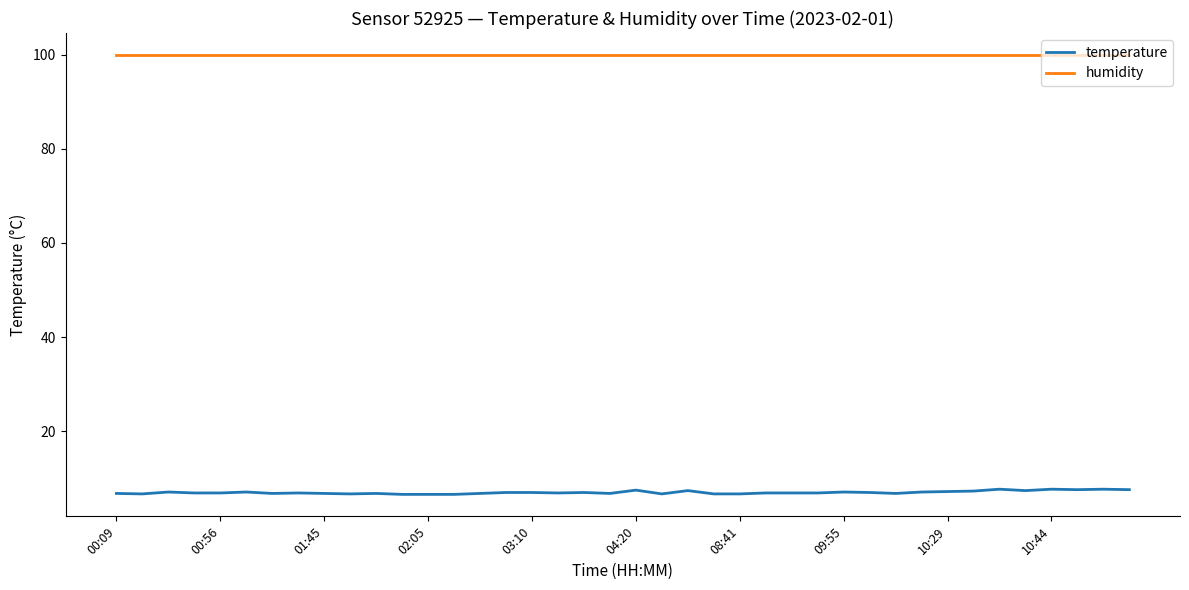

What is the greatest value displayed?

99.9